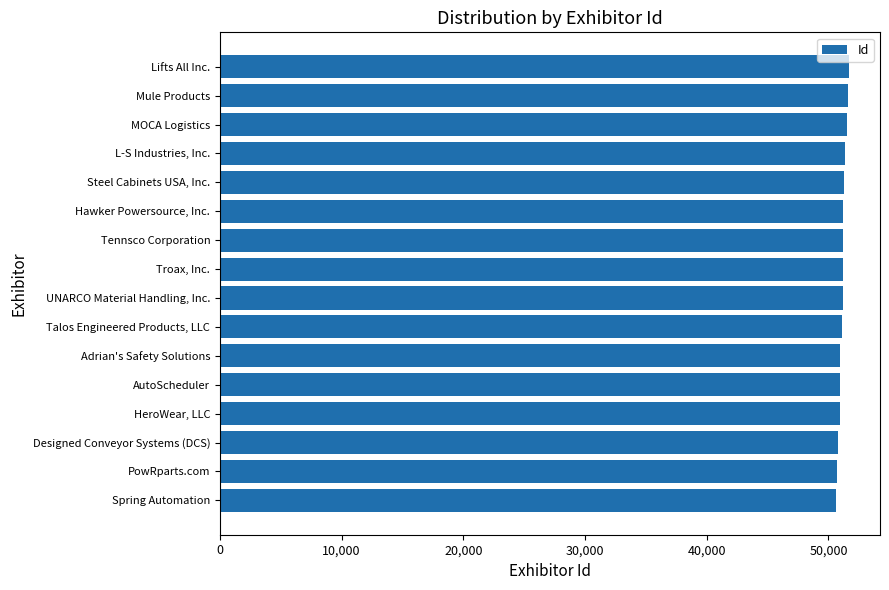

Approximately how many times larger is the value at Steel Cabinets USA, Inc. compared to Adrian's Safety Solutions?

1.0